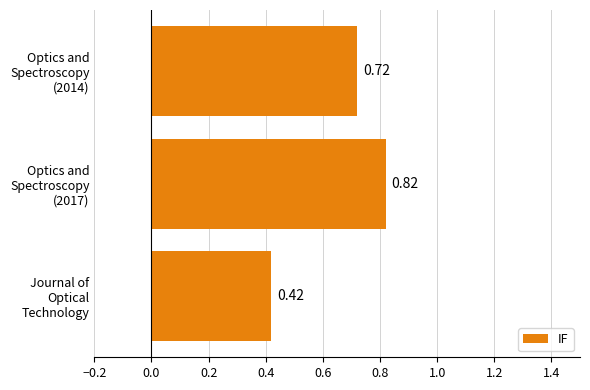

Which category has the lowest value across all series?

Journal of Optical Technology